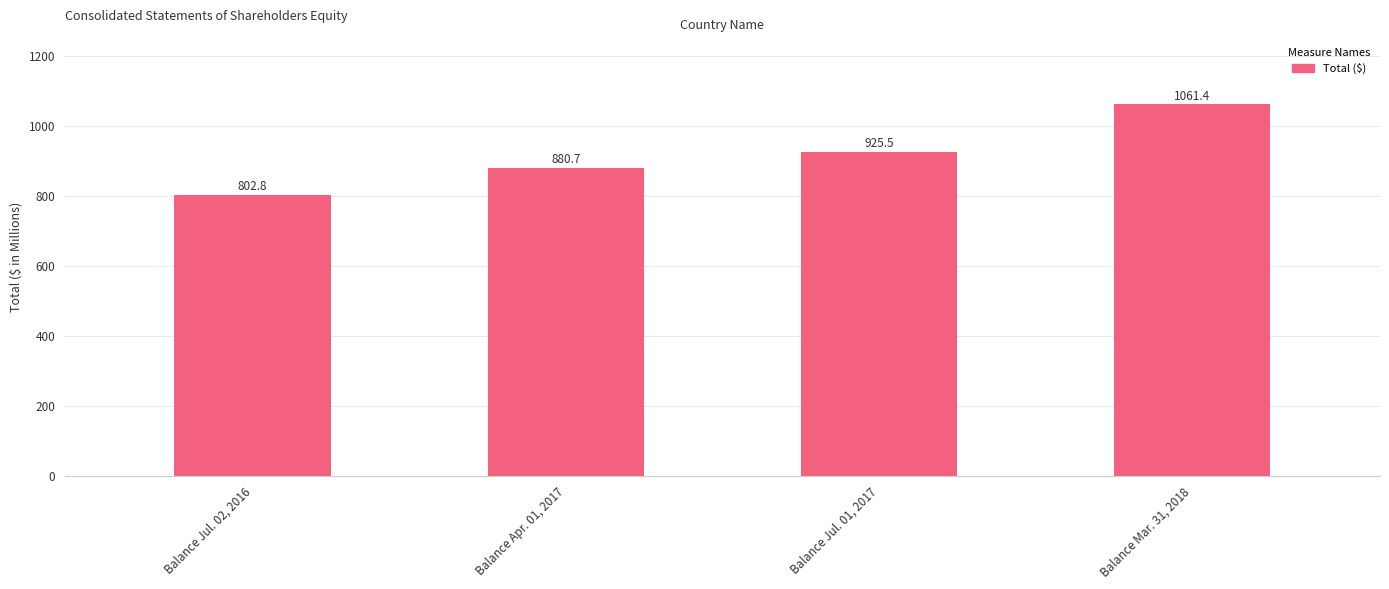

What is the value of the 3rd bar from the left?

925.5